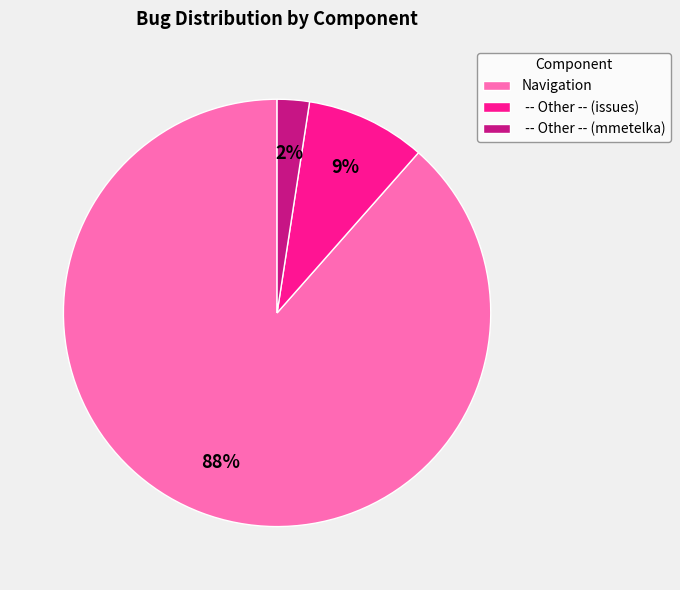

The -- Other -- (mmetelka) slice represents 14% of the pie. True or false?

False